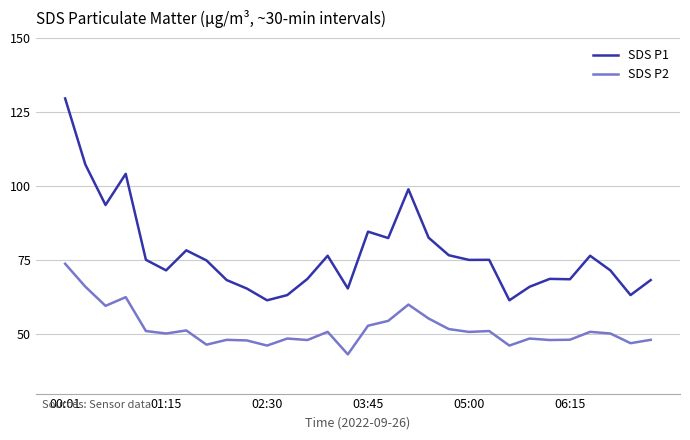

List the series in order of their overall mean, highest first.

SDS P1, SDS P2